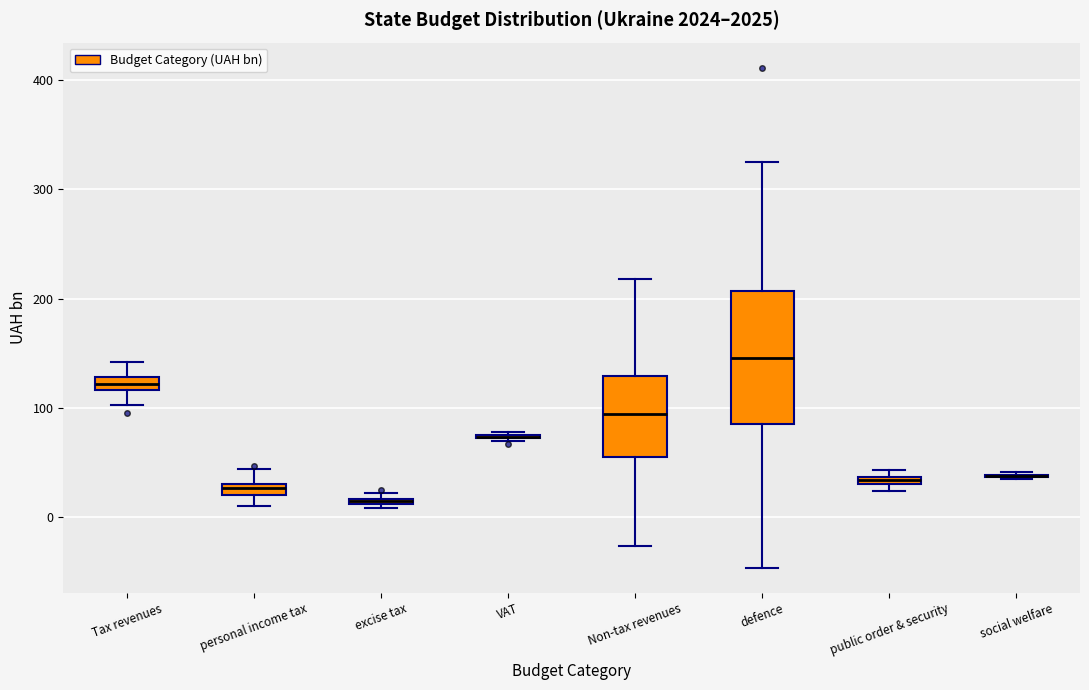

Where is the upper edge of the box for personal income tax on the y-axis? The values are not printed on the chart, so give them approximately, as read against the axis.

30